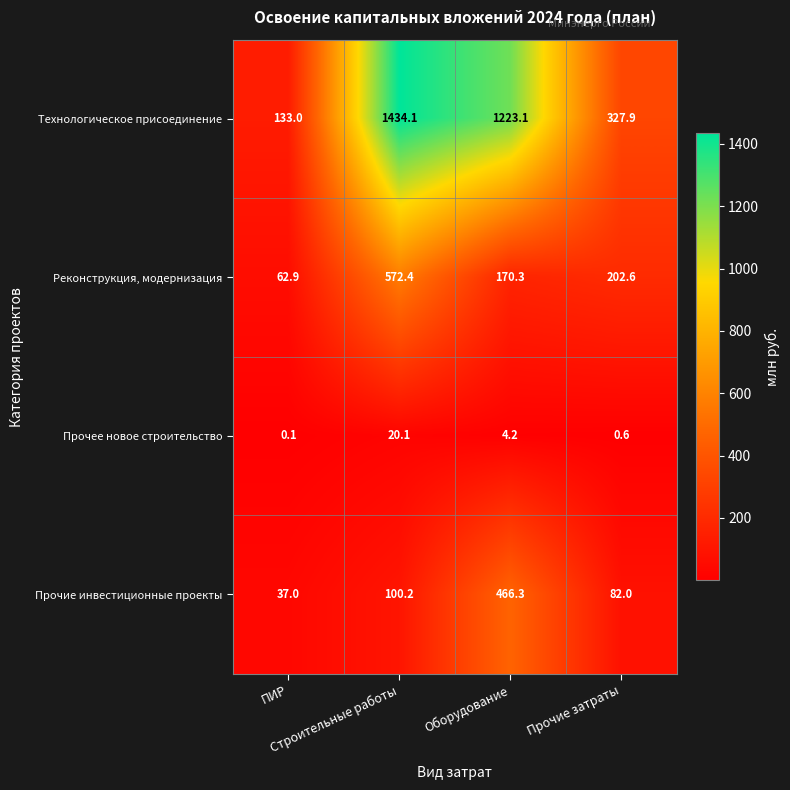

What is the highest value of the Прочее новое строительство series?

20.1